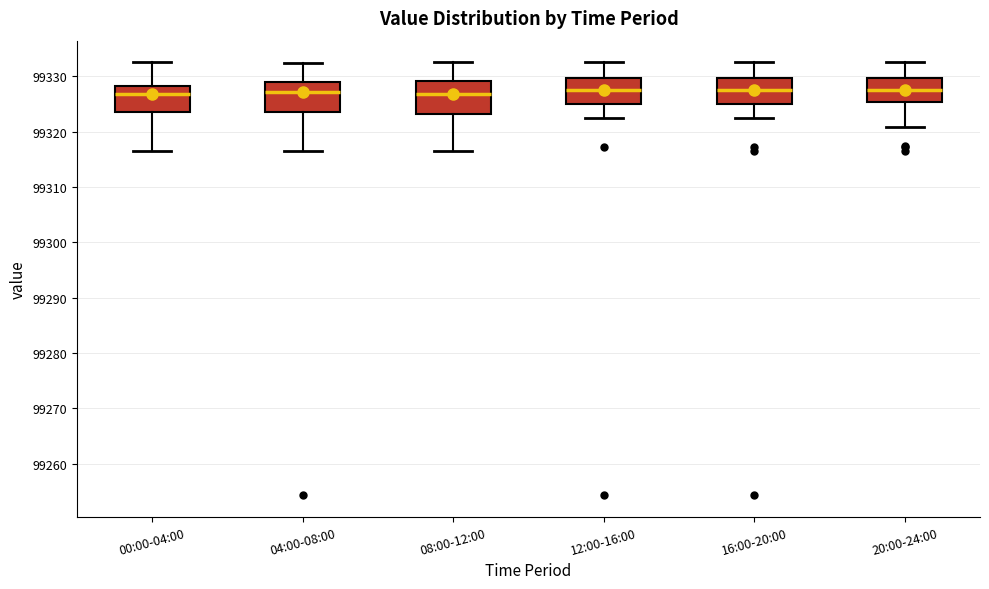

Reading left to right, transcribe this box plot: for each box, give where its median line is, the range the box spans, and where its two whiskers end, as read against the y-axis. The values are not printed on the chart, so give them approximately, as read against the axis.

00:00-04:00: median 99327, box 99324 to 99328, whiskers 99317 to 99333
04:00-08:00: median 99327, box 99324 to 99329, whiskers 99317 to 99333
08:00-12:00: median 99327, box 99323 to 99329, whiskers 99317 to 99333
12:00-16:00: median 99328, box 99325 to 99330, whiskers 99323 to 99333
16:00-20:00: median 99328, box 99325 to 99330, whiskers 99323 to 99333
20:00-24:00: median 99328, box 99325 to 99330, whiskers 99321 to 99333